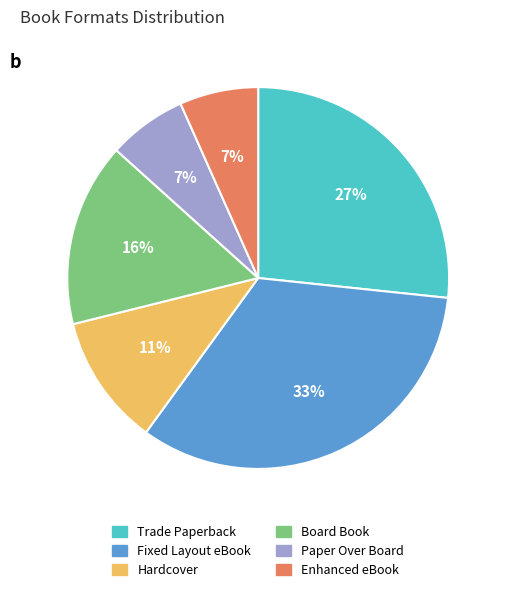

How many slices are in this pie chart?

6